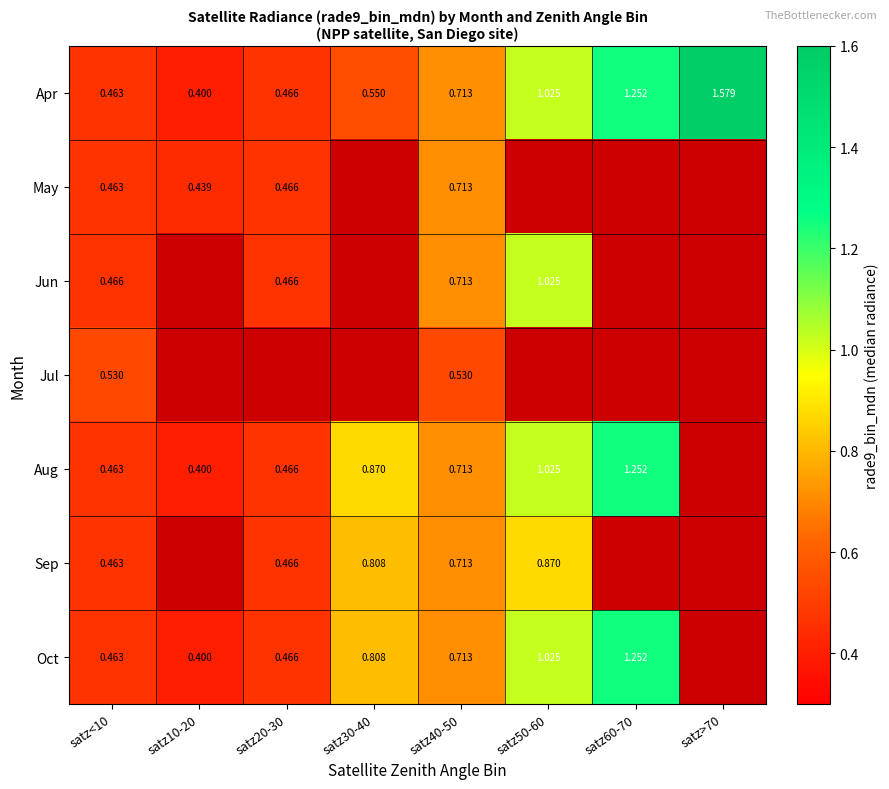

Between satz<10 and satz40-50, which series saw the biggest shift?

Apr